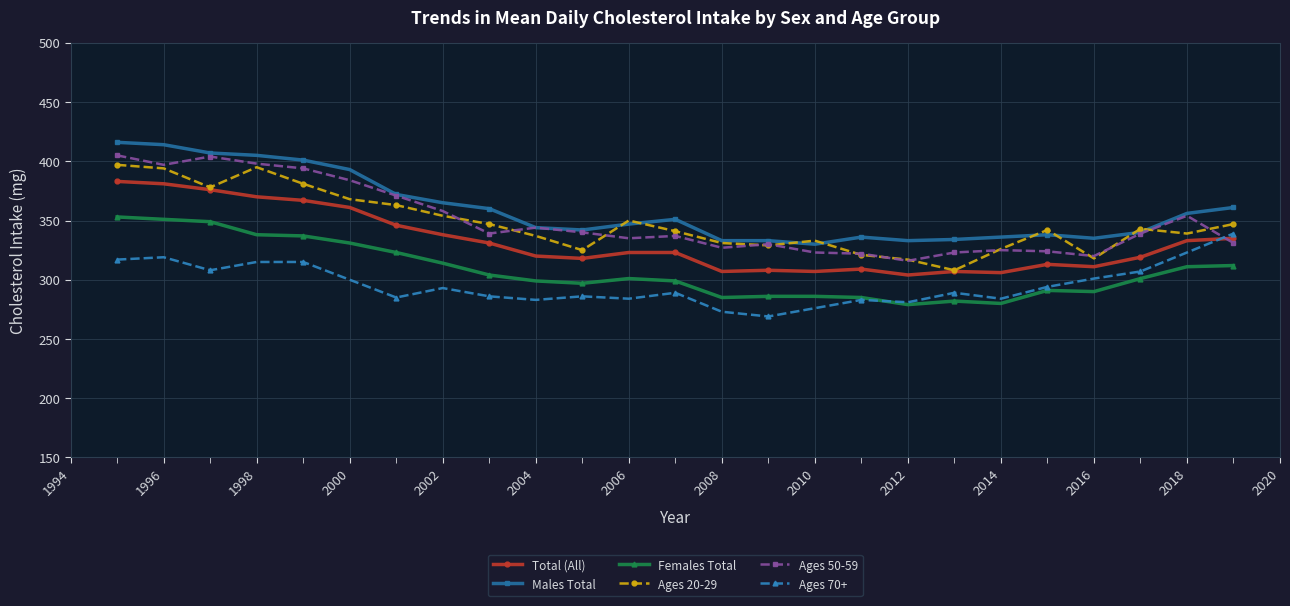

What is the minimum value shown in the chart?

269